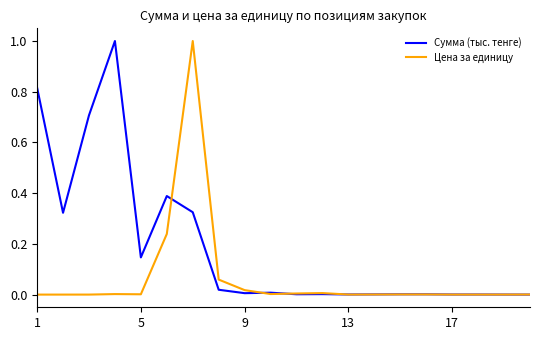

Rank the series by their average value, from highest to lowest.

Сумма (тыс. тенге), Цена за единицу